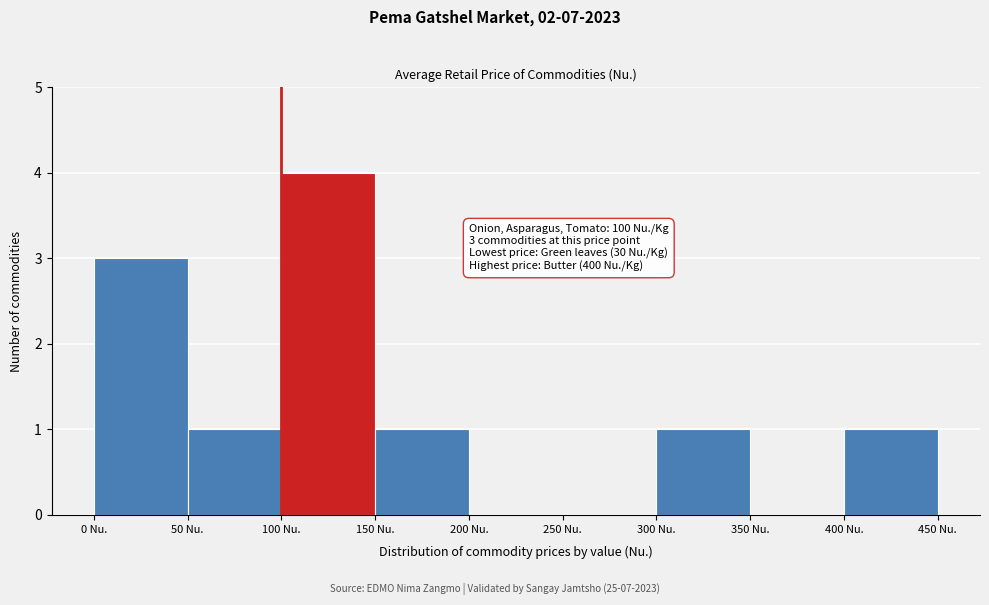

Which range on the x-axis has the tallest bar?

100 to 150